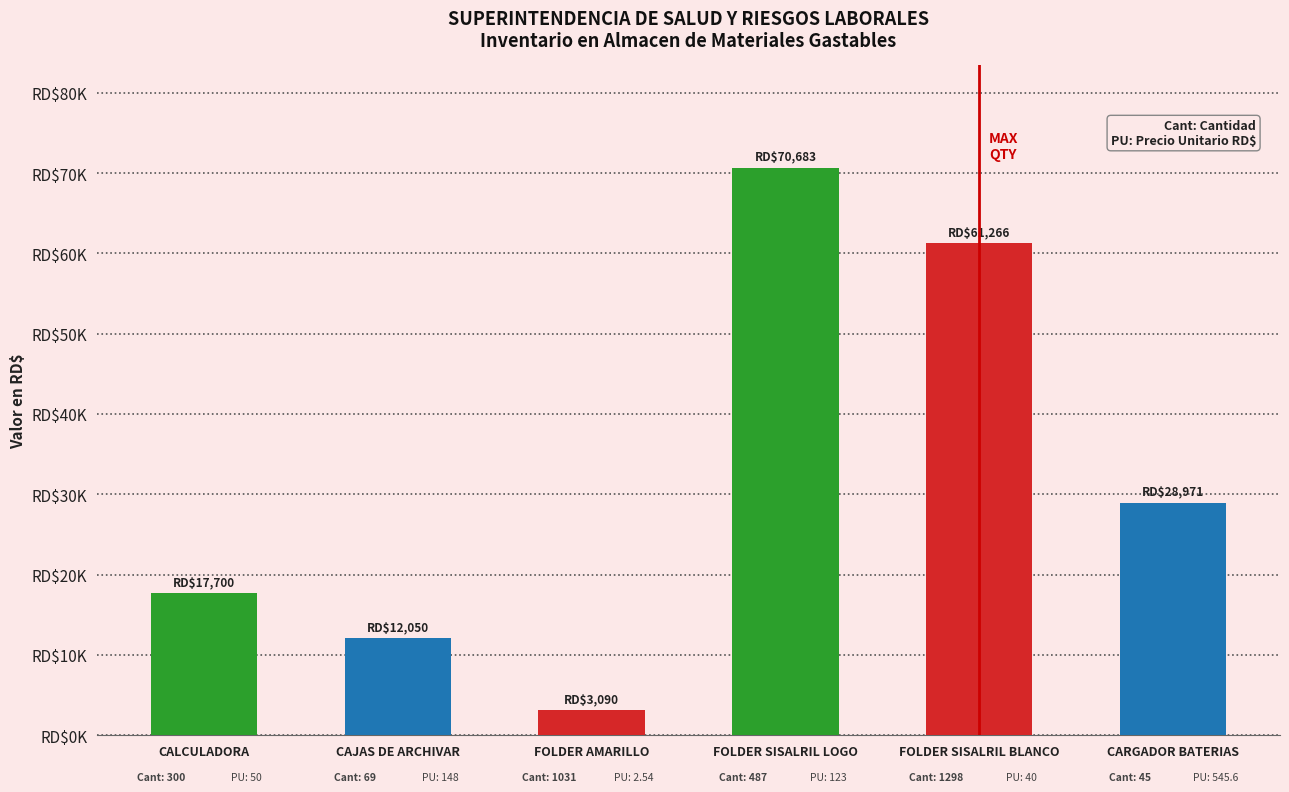

Are the bars horizontal?

No